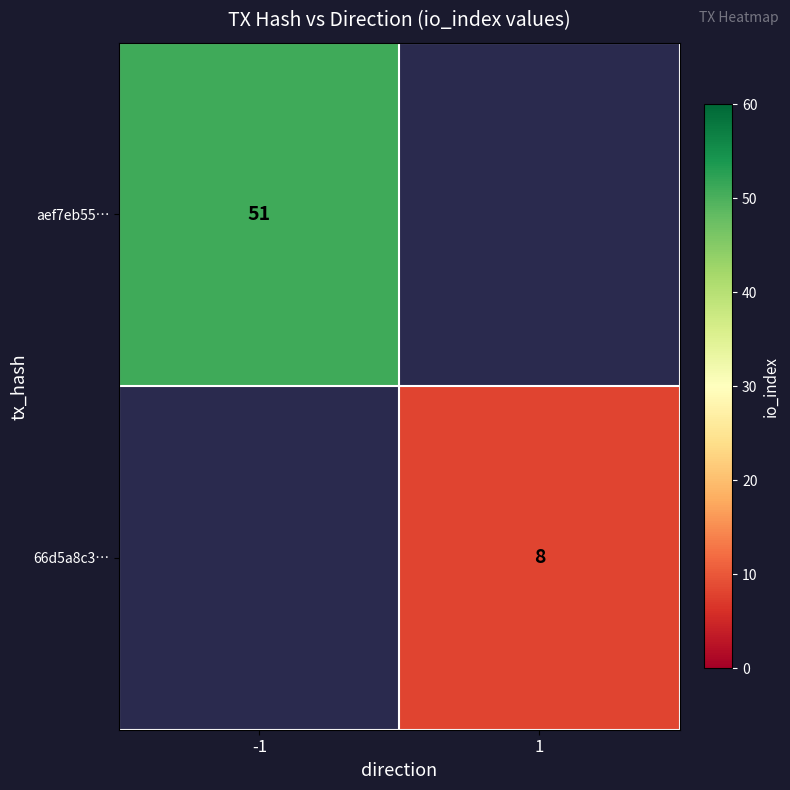

The value of 66d5a8c3… at 1 is 5. True or false?

False